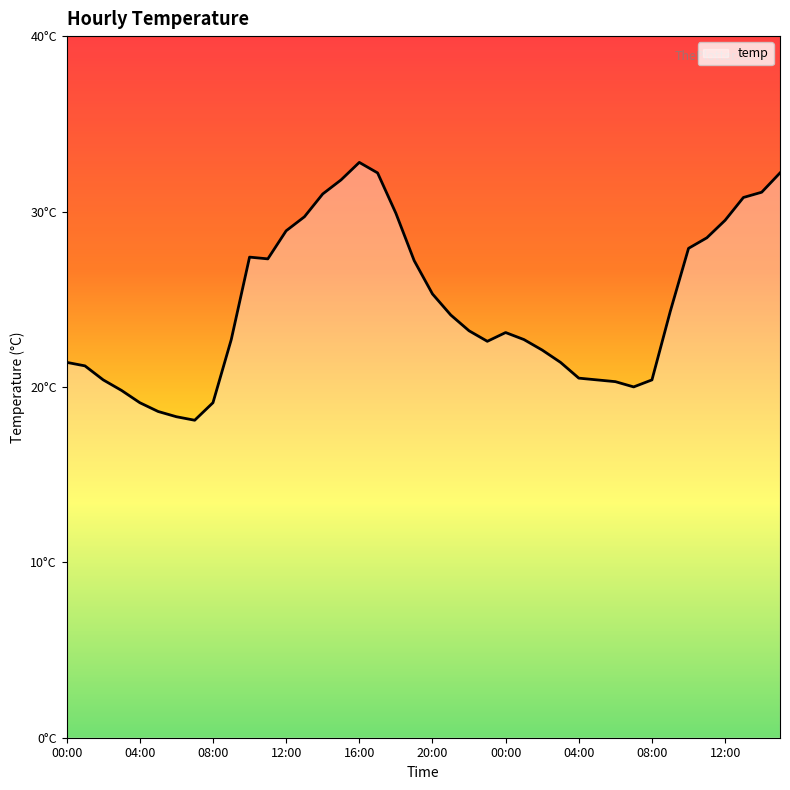

Which label corresponds to the smallest value in the chart?

07:00